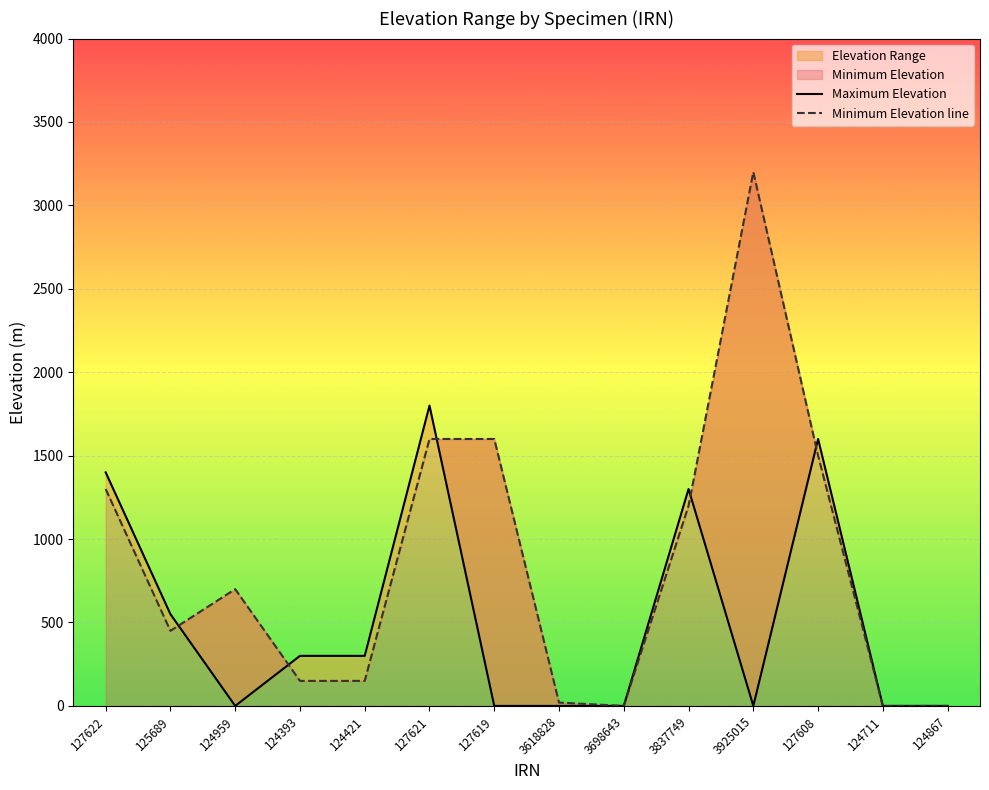

How many positive values does the Maximum Elevation series have?

7